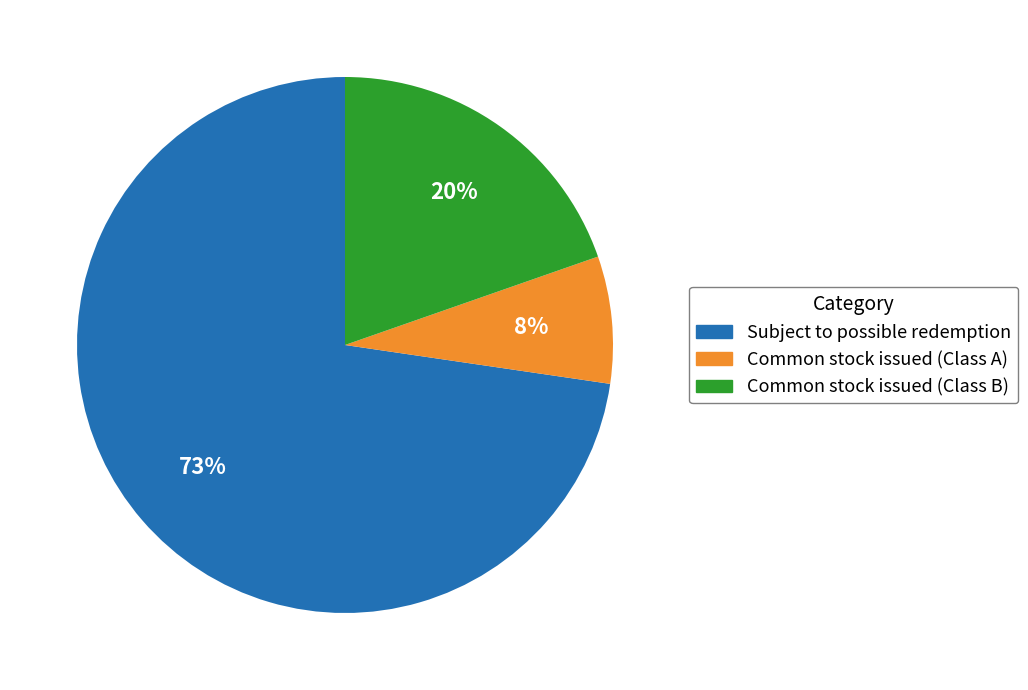

Is the sum of Common stock issued (Class B) and Subject to possible redemption greater than half?

Yes